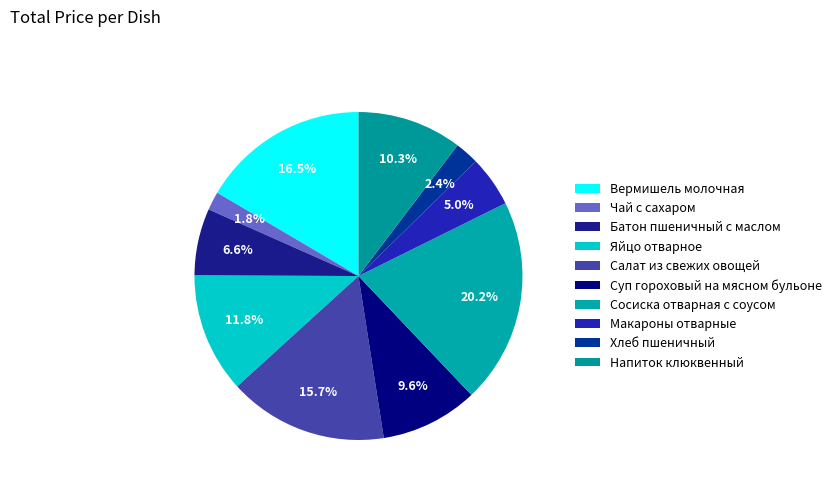

How many slices are in this pie chart?

10